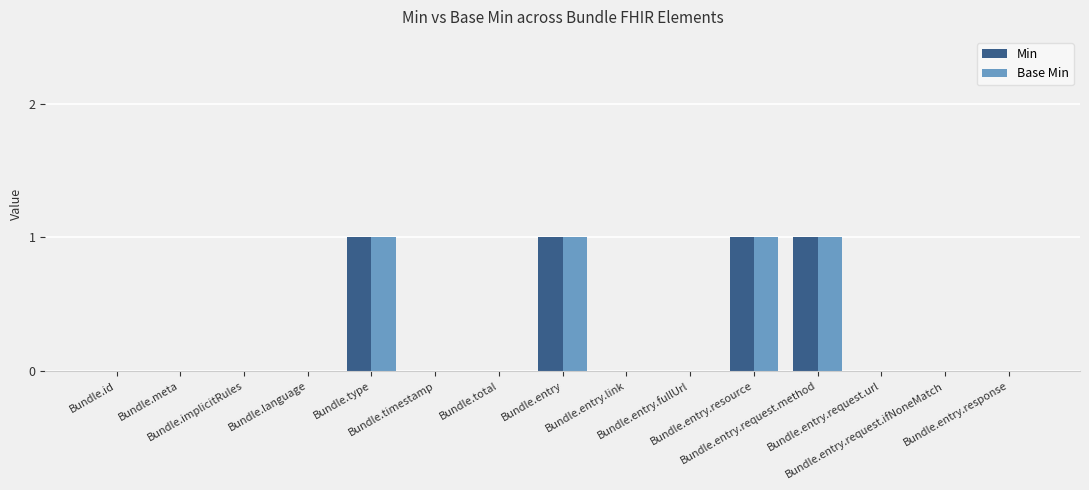

Are the bars horizontal?

No